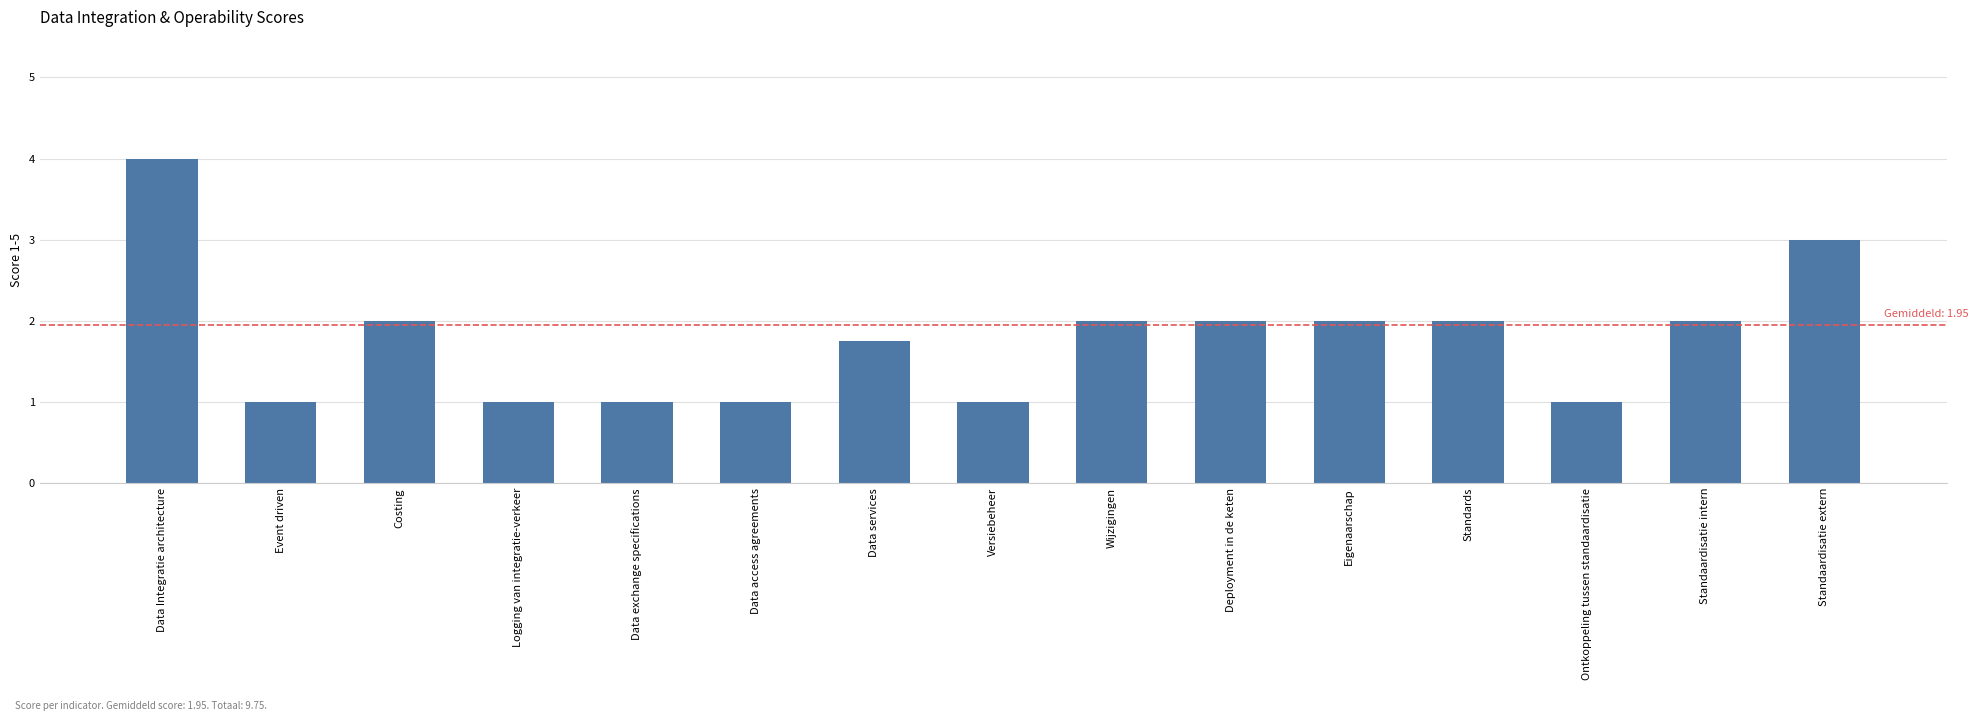

What is the approximate value at Standaardisatie extern?

3.0